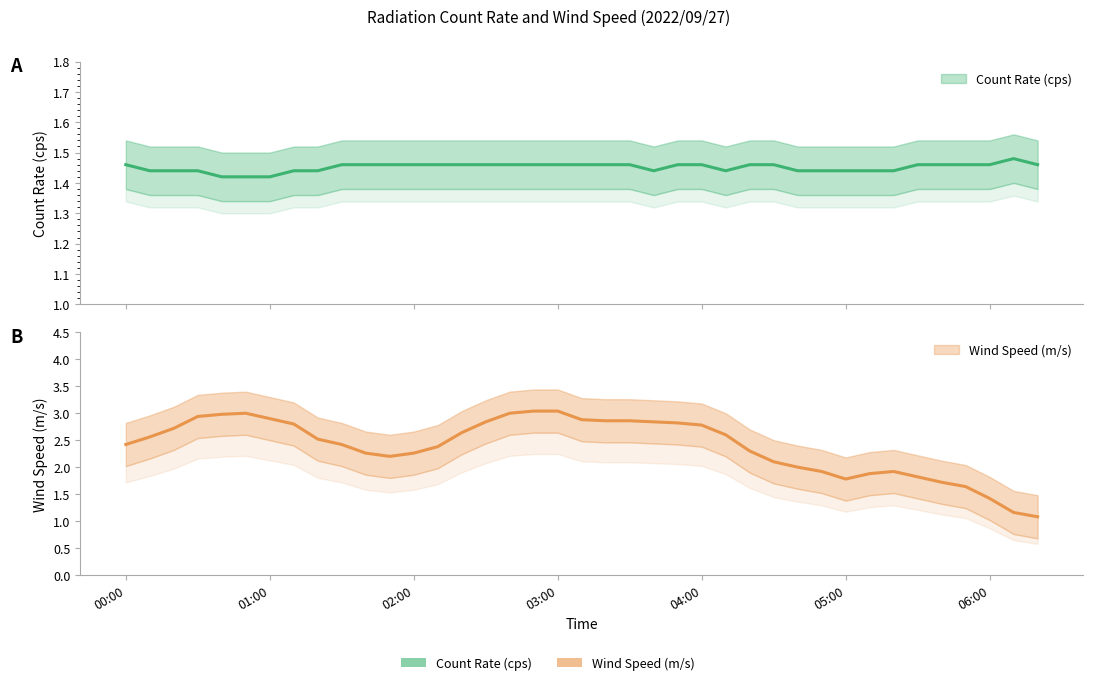

True or false: Count Rate (cps) and Wind Speed (m/s) intersect in this chart.

False